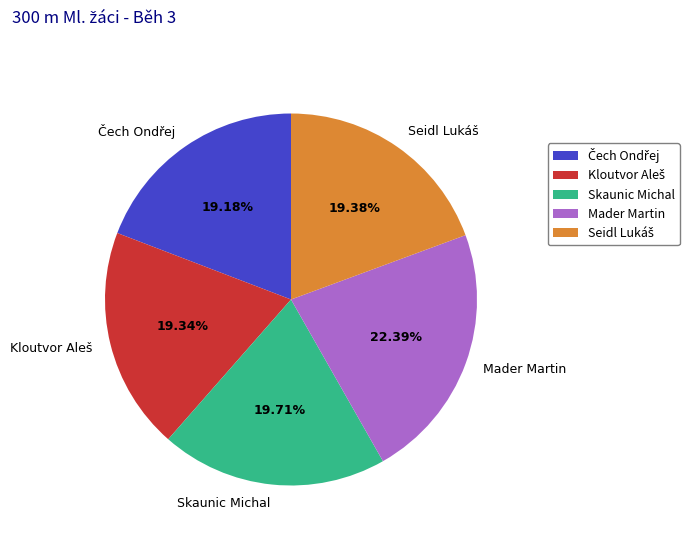

Does any single category account for the majority?

No